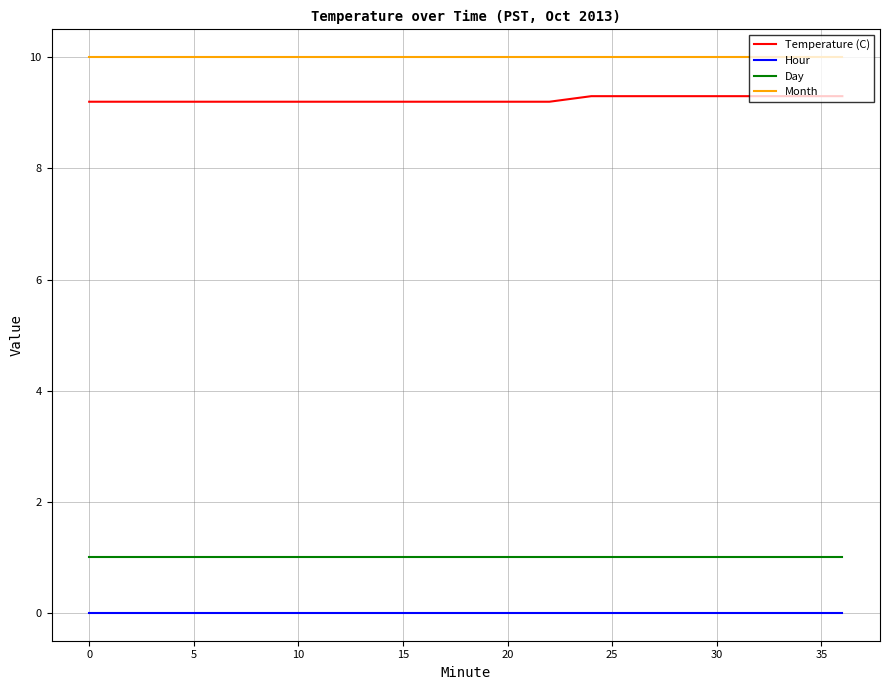

Rank the series by their maximum value, from highest to lowest.

Month, Temperature (C), Day, Hour